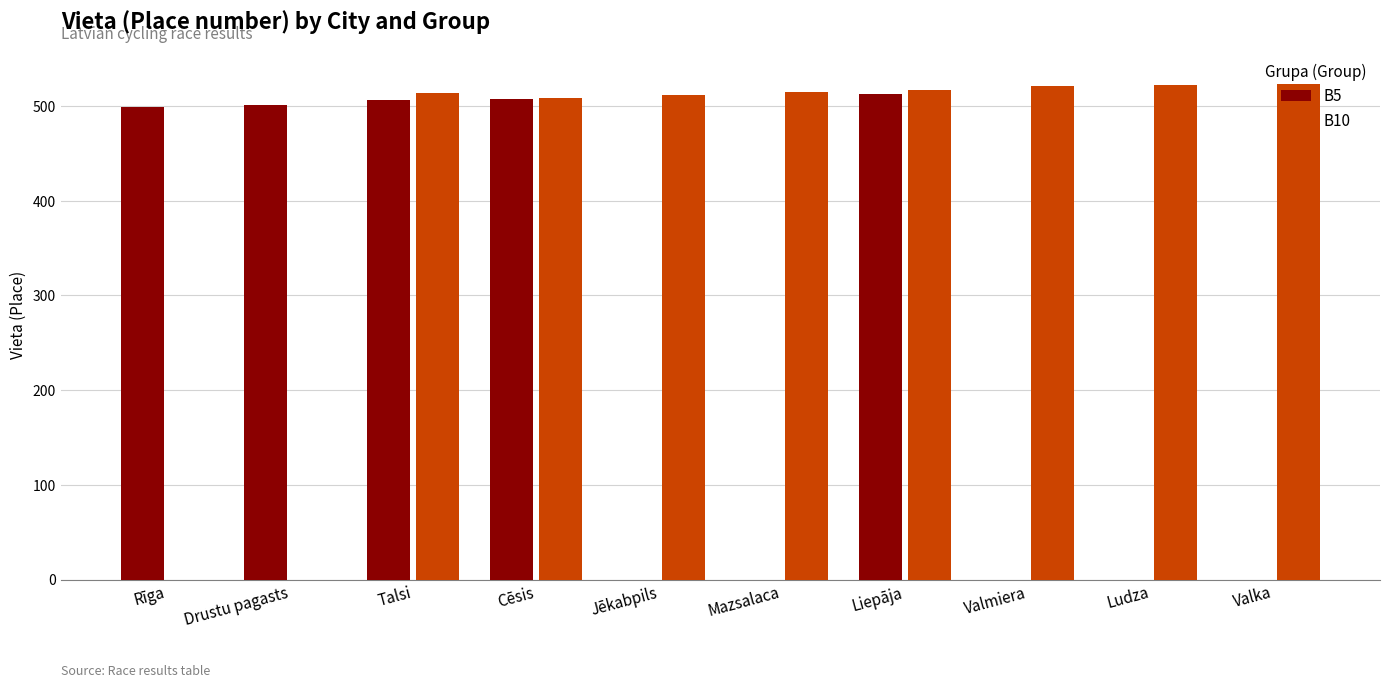

What is the label of the 10th bar from the right?

Rīga